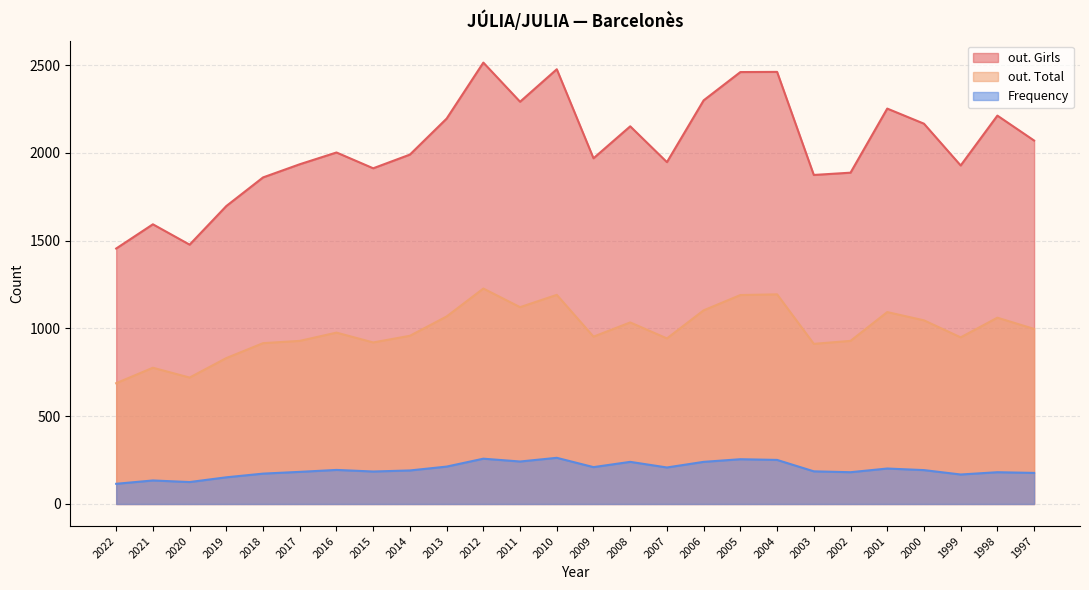

At which label is Frequency closest to 189?

2014